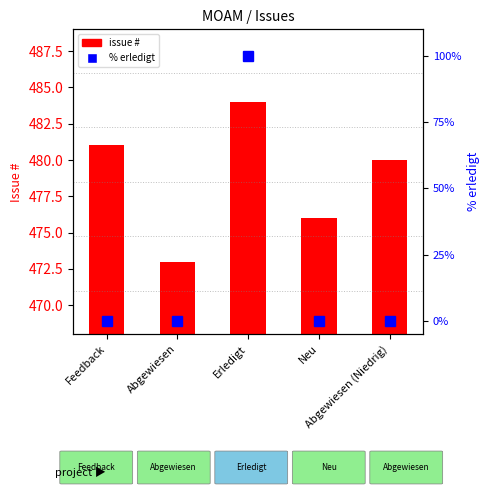

Rank the series by their maximum value, from highest to lowest.

issue #, % erledigt